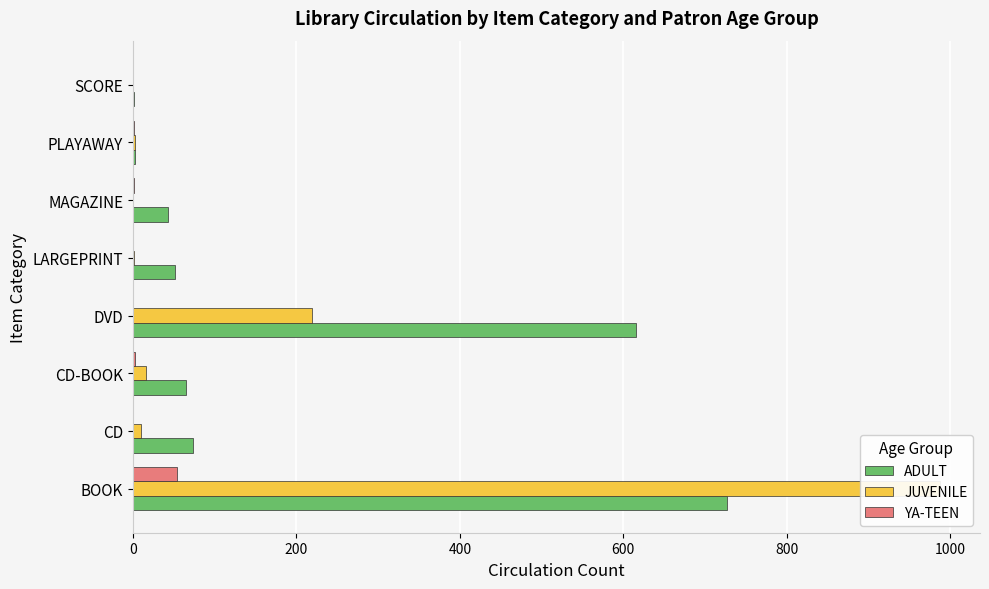

What is the value of the YA-TEEN bar at the 7th from the left?

1